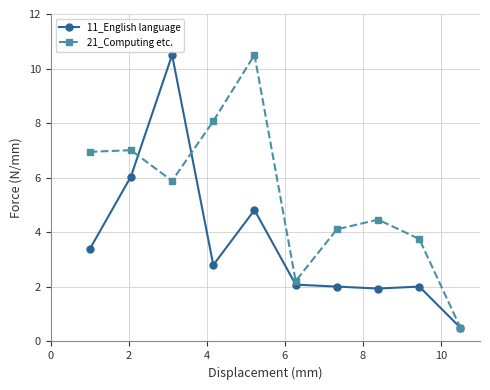

Rank the series by their average value, from highest to lowest.

21_Computing etc., 11_English language